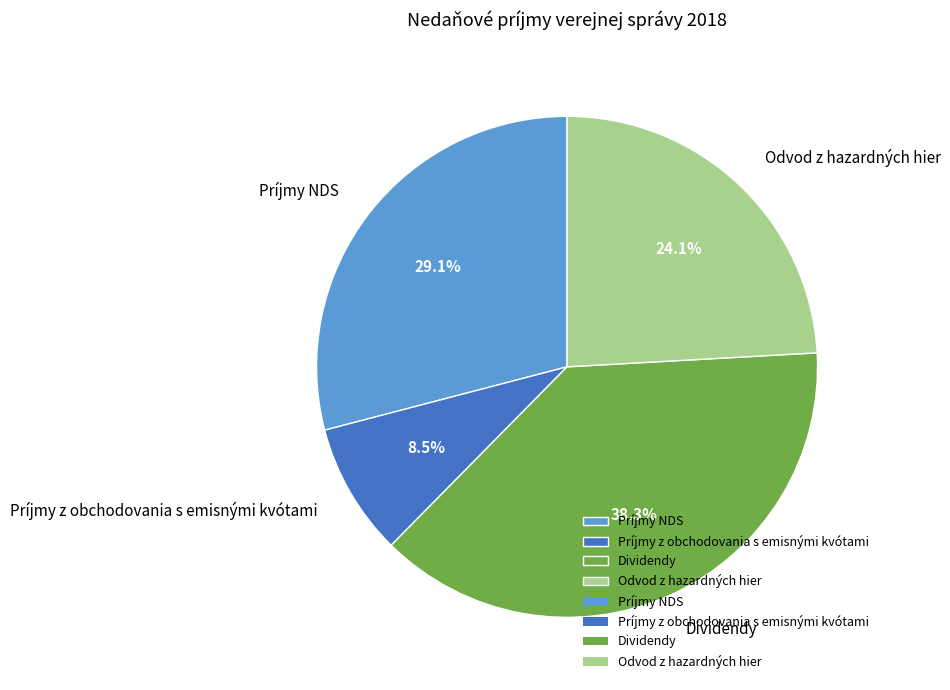

Does any single category account for the majority?

No